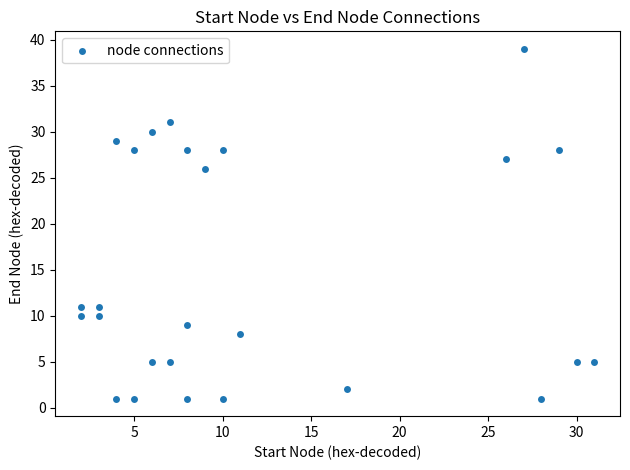

What Y value in the scatter plot is closest to 20?

26